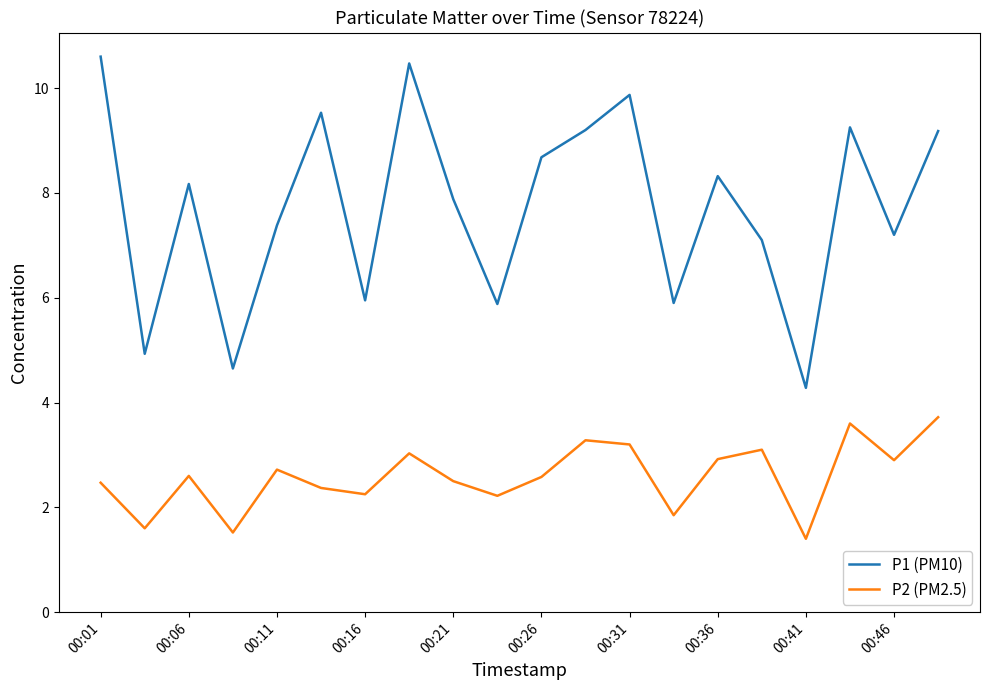

Does the chart display data point markers on the line(s)?

No